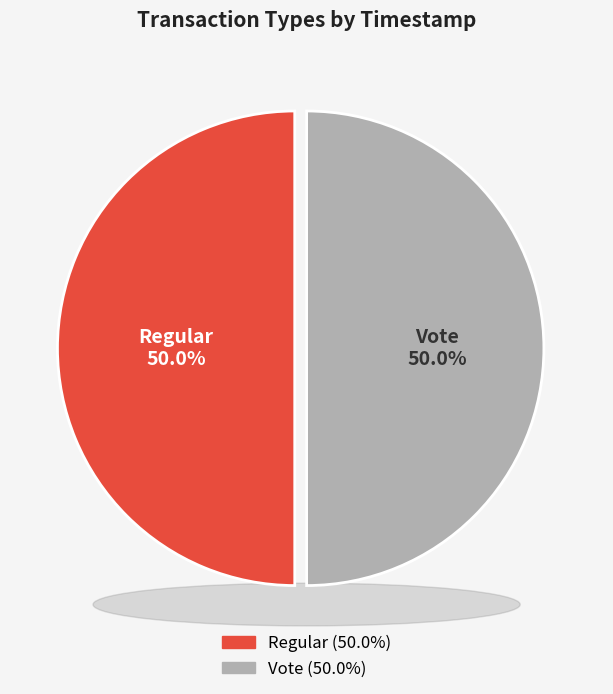

What percentage is the Vote slice, to the nearest percent?

50%